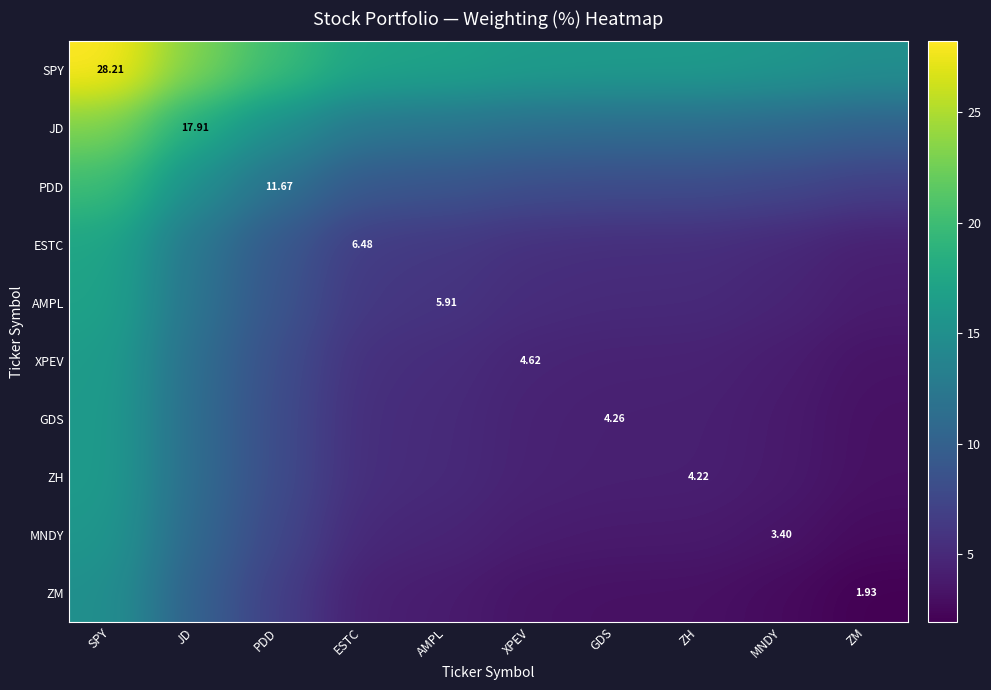

List the series in order of their peak value, lowest first.

ZM, MNDY, ZH, GDS, XPEV, AMPL, ESTC, PDD, JD, SPY